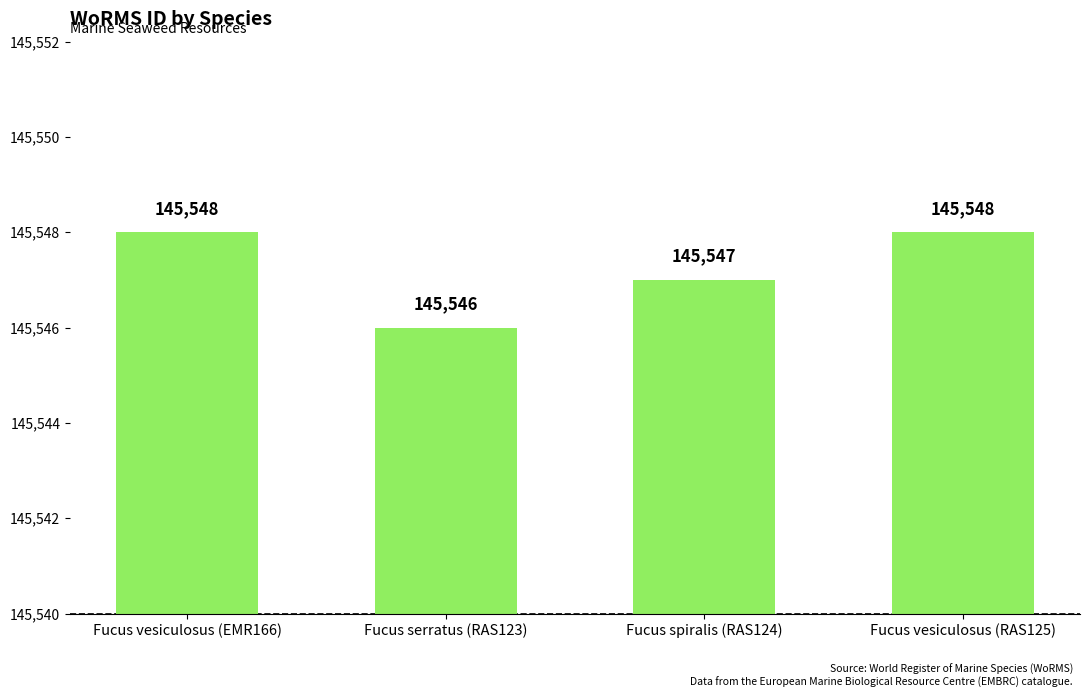

The chart shows a value of 145546 at Fucus serratus (RAS123). True or false?

True